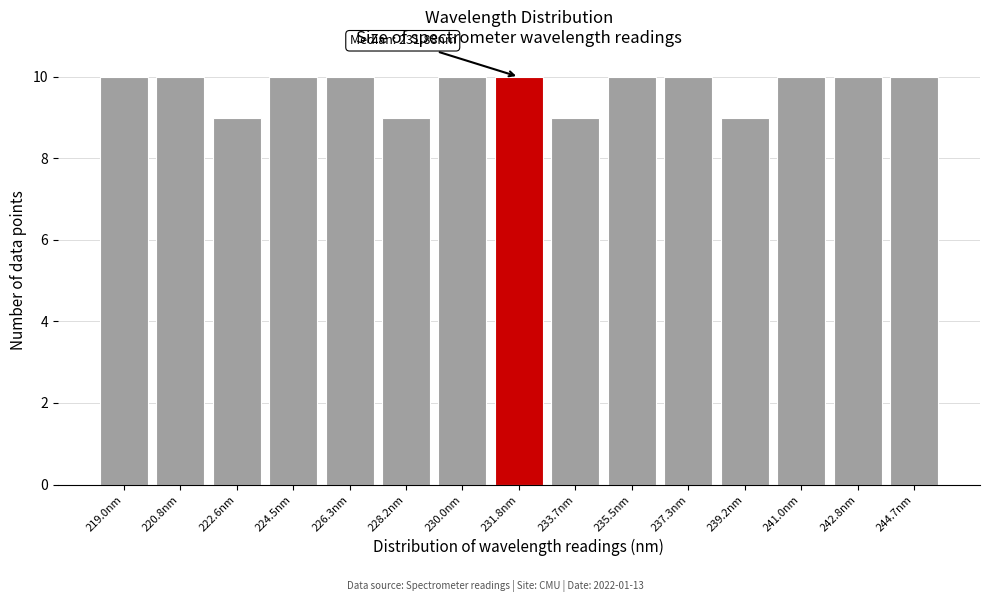

Reading left to right, extract all data points from this chart.

10	10	9	10	10	9	10	10	9	10	10	9	10	10	10